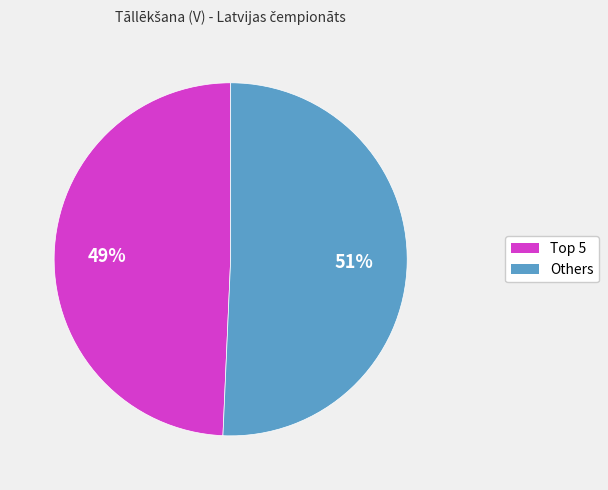

Does any single category account for the majority?

Yes